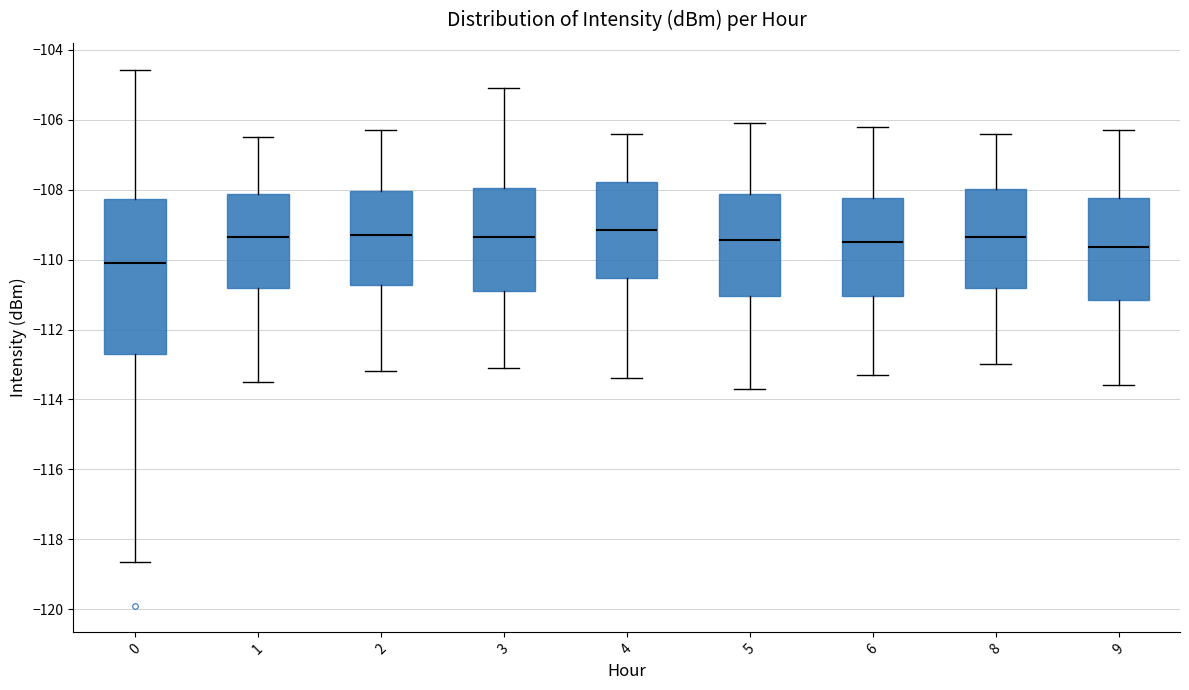

Reading left to right, transcribe this box plot: for each box, give where its median line is, the range the box spans, and where its two whiskers end, as read against the y-axis. The values are not printed on the chart, so give them approximately, as read against the axis.

0: median -110.2, box -112.6 to -108.2, whiskers -118.6 to -104.6
1: median -109.4, box -110.8 to -108.2, whiskers -113.4 to -106.4
2: median -109.2, box -110.8 to -108.0, whiskers -113.2 to -106.2
3: median -109.4, box -110.8 to -108.0, whiskers -113.0 to -105.0
4: median -109.2, box -110.6 to -107.8, whiskers -113.4 to -106.4
5: median -109.4, box -111.0 to -108.2, whiskers -113.6 to -106.0
6: median -109.4, box -111.0 to -108.2, whiskers -113.2 to -106.2
8: median -109.4, box -110.8 to -108.0, whiskers -113.0 to -106.4
9: median -109.6, box -111.2 to -108.2, whiskers -113.6 to -106.2